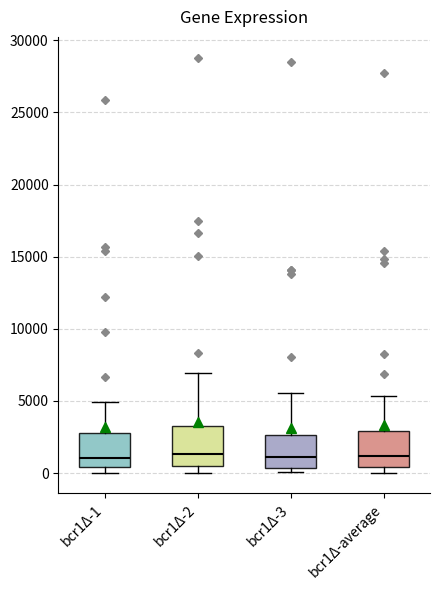

Reading left to right, transcribe this box plot: for each box, give where its median line is, the range the box spans, and where its two whiskers end, as read against the y-axis. The values are not printed on the chart, so give them approximately, as read against the axis.

bcr1Δ-1: median 1000, box 500 to 2500, whiskers 0 to 5000
bcr1Δ-2: median 1500, box 500 to 3500, whiskers 0 to 7000
bcr1Δ-3: median 1000, box 500 to 2500, whiskers 0 to 5500
bcr1Δ-average: median 1000, box 500 to 3000, whiskers 0 to 5500